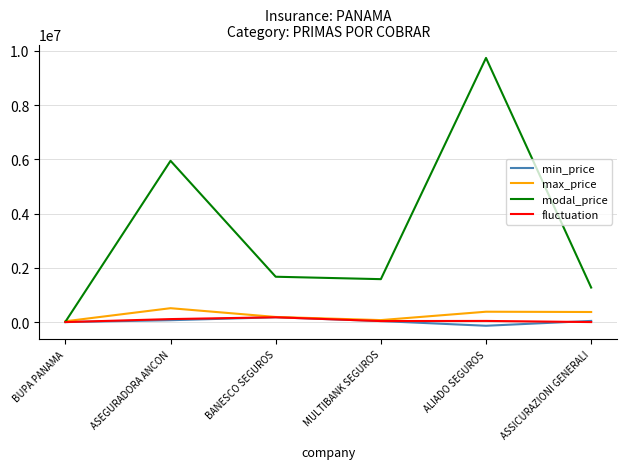

Which series has the widest spread of values?

modal_price